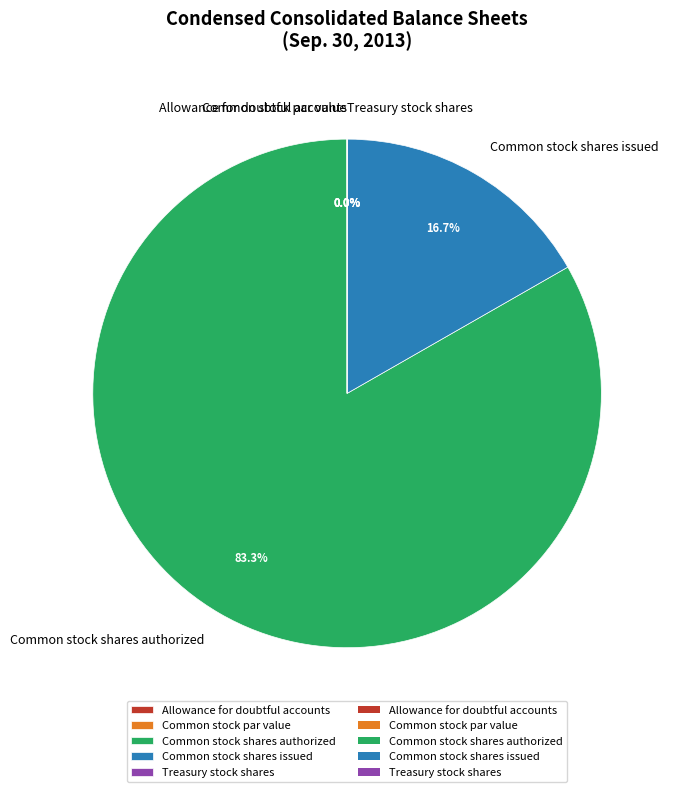

How many slices are in this pie chart?

5